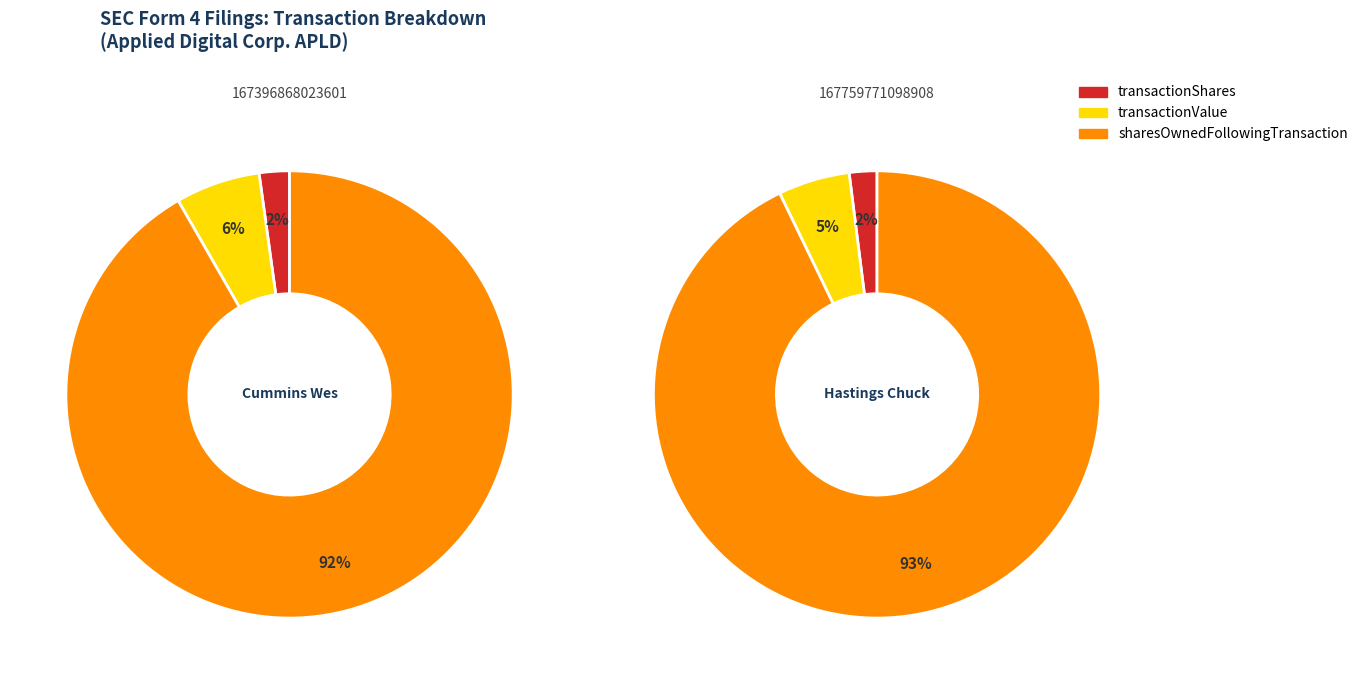

At wf-form4_167396868023601.xml, list the series in order from largest to smallest.

sharesOwnedFollowingTransaction, transactionValue, transactionShares